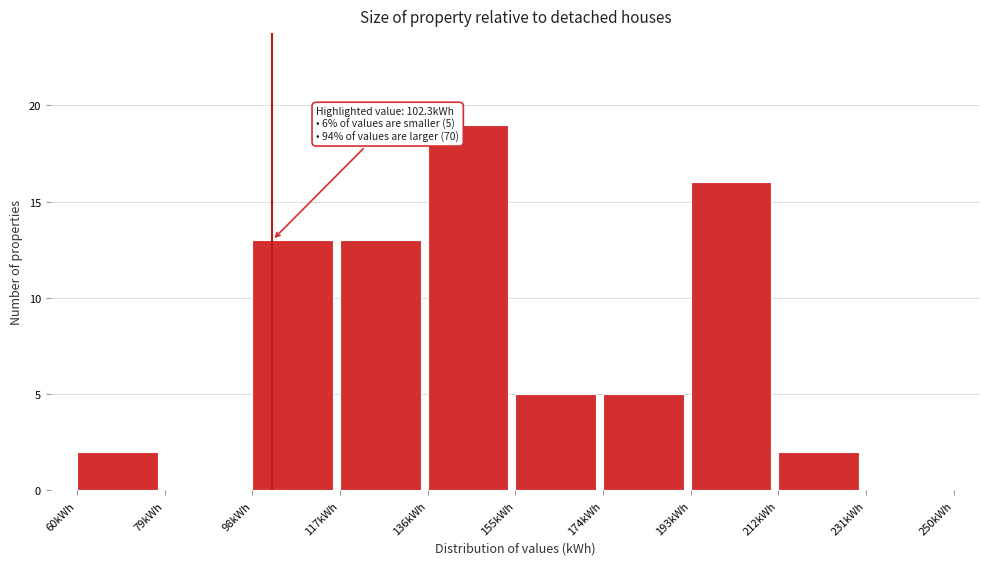

Over which range of the x-axis is the bar tallest?

136 to 155